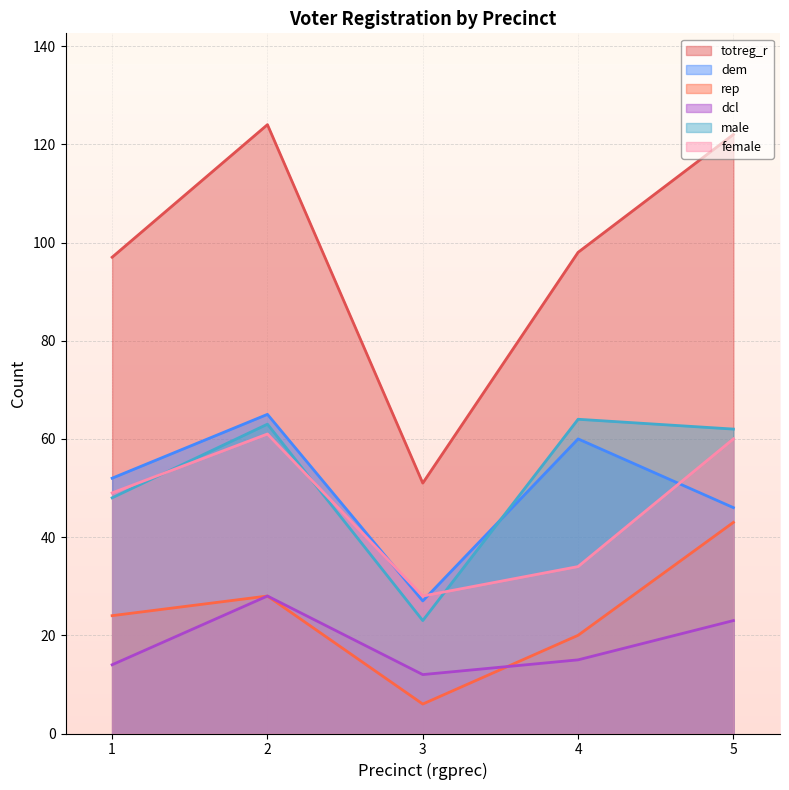

Which series has the largest range (max minus min)?

totreg_r